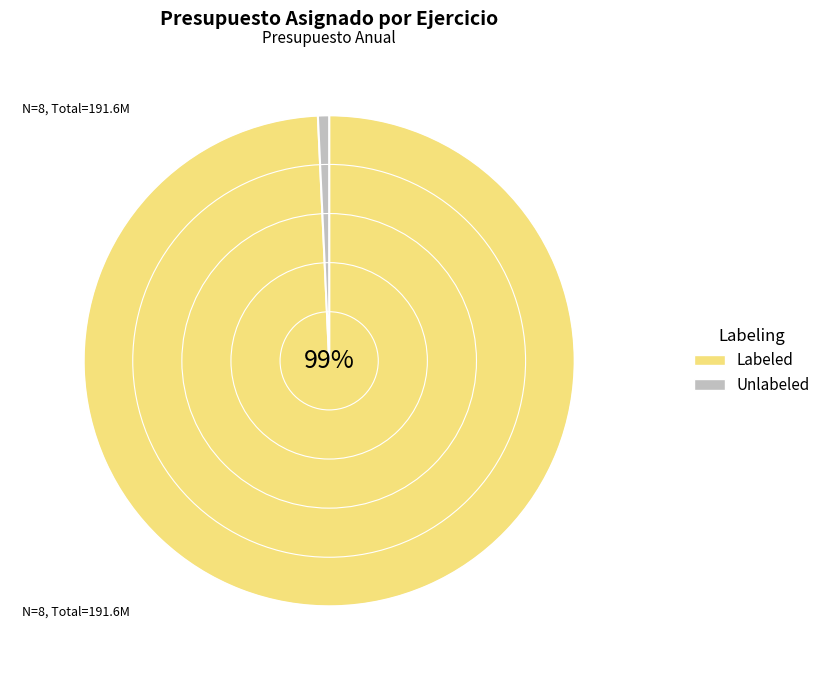

What is the largest slice in the pie chart?

Labeled